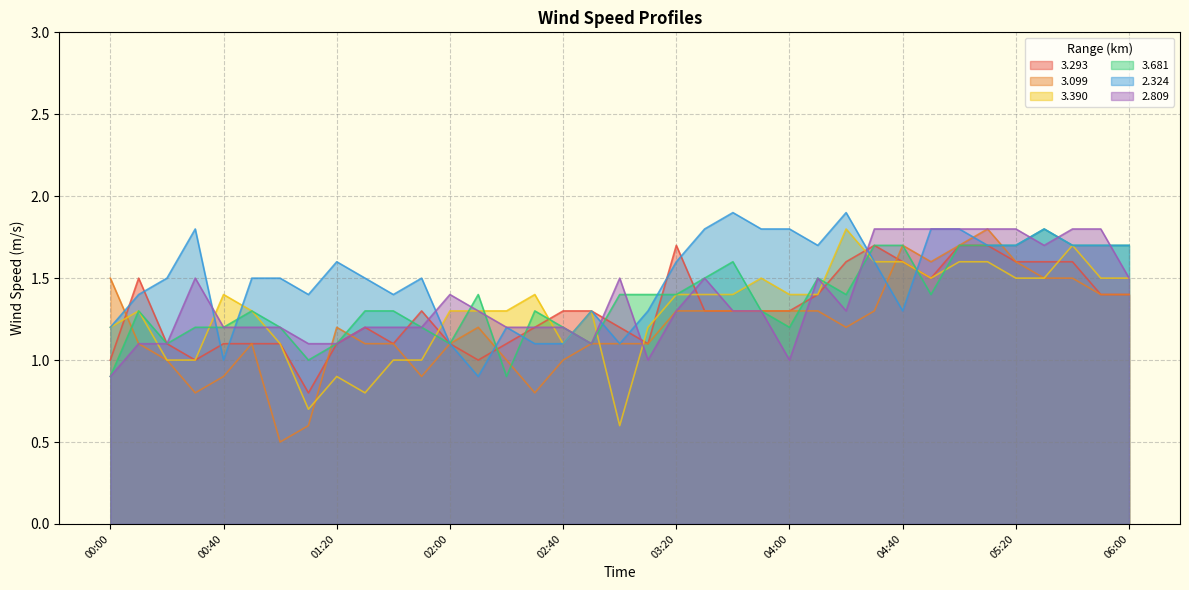

True or false: 2.809 and 3.099 intersect in this chart.

True